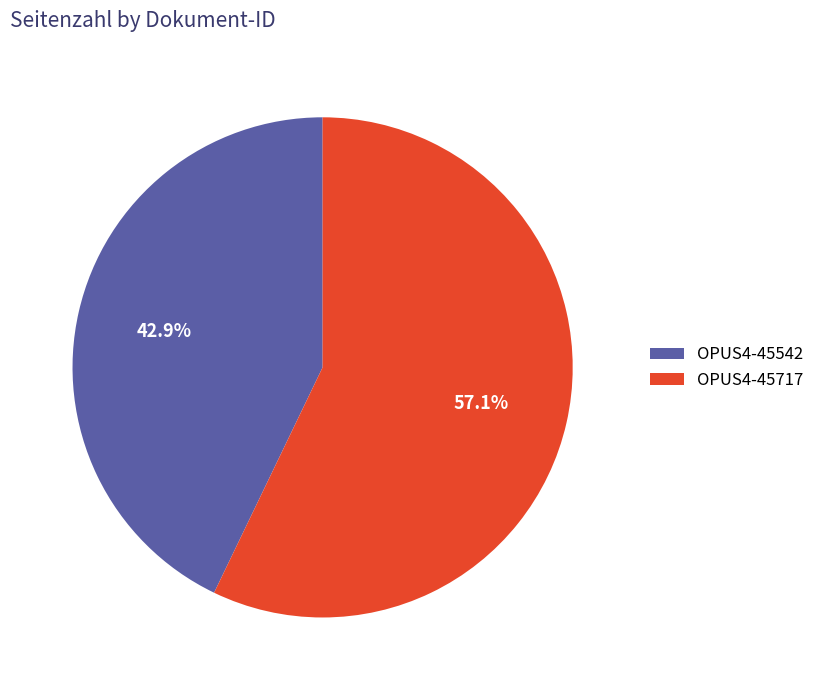

Does OPUS4-45542 account for over 50% of the chart?

No